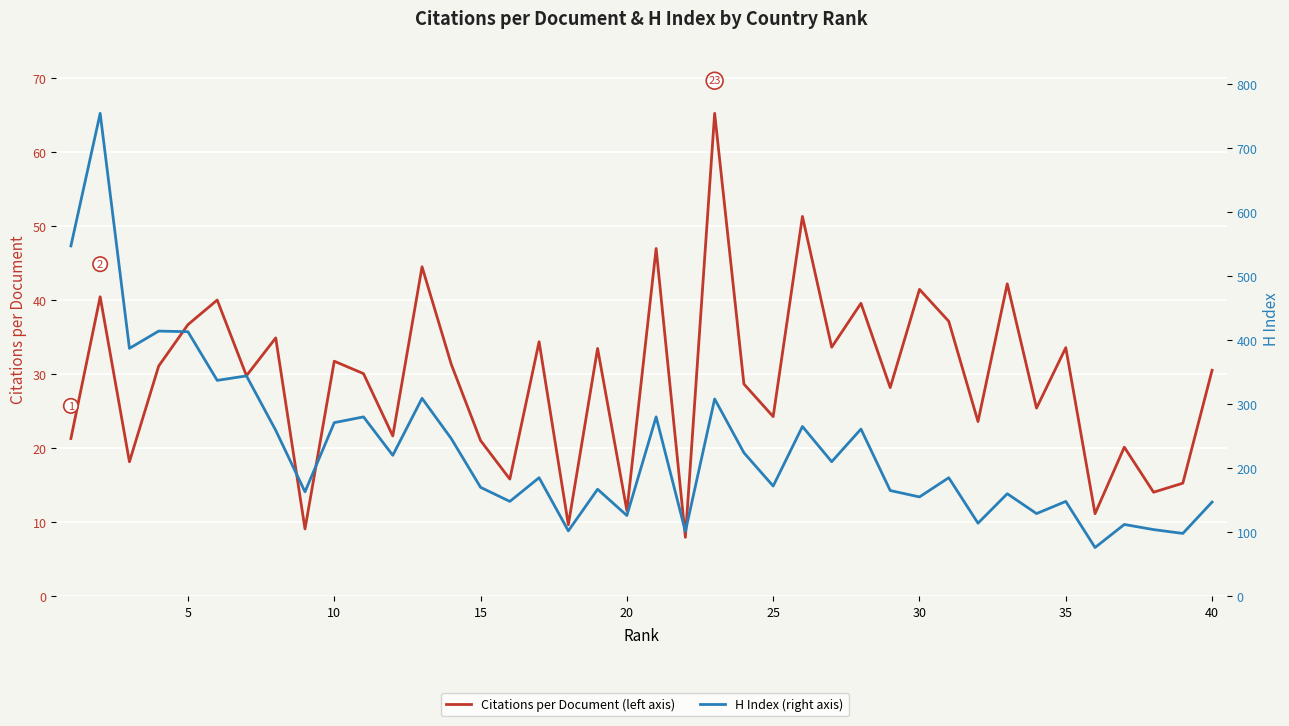

The H Index (right axis) series shows 248.1 at 30. True or false?

False